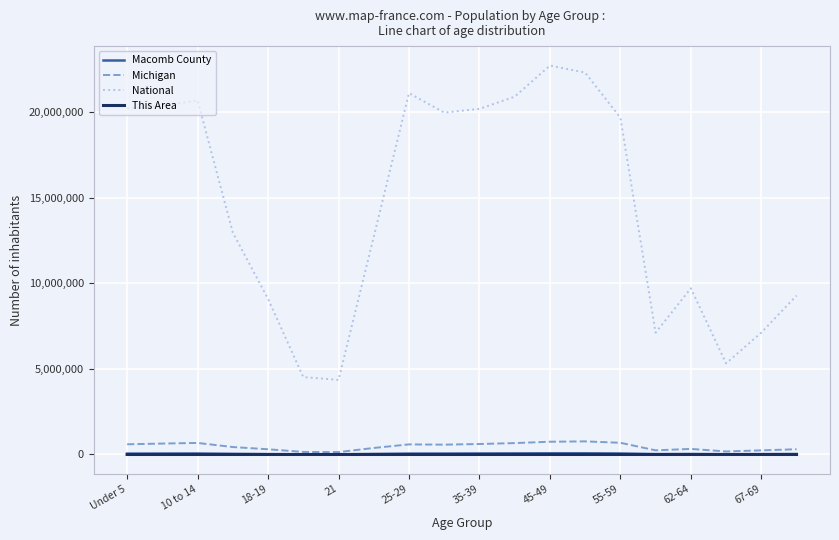

What is the minimum value for This Area?

19